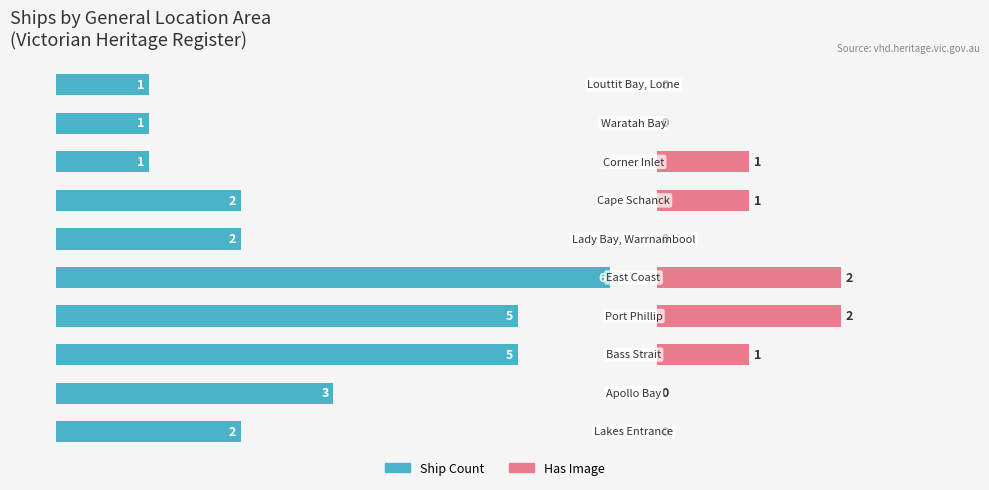

Which has a higher value, 2 or 0?

2